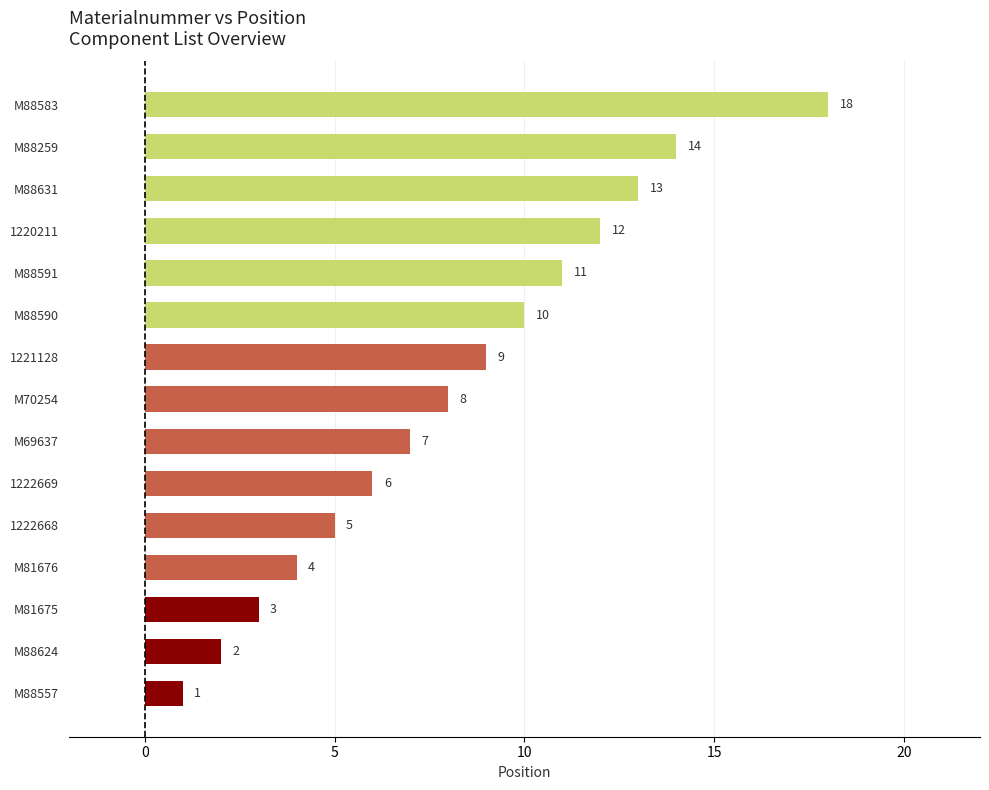

True or false: the data shows 8 at 1222668.

False